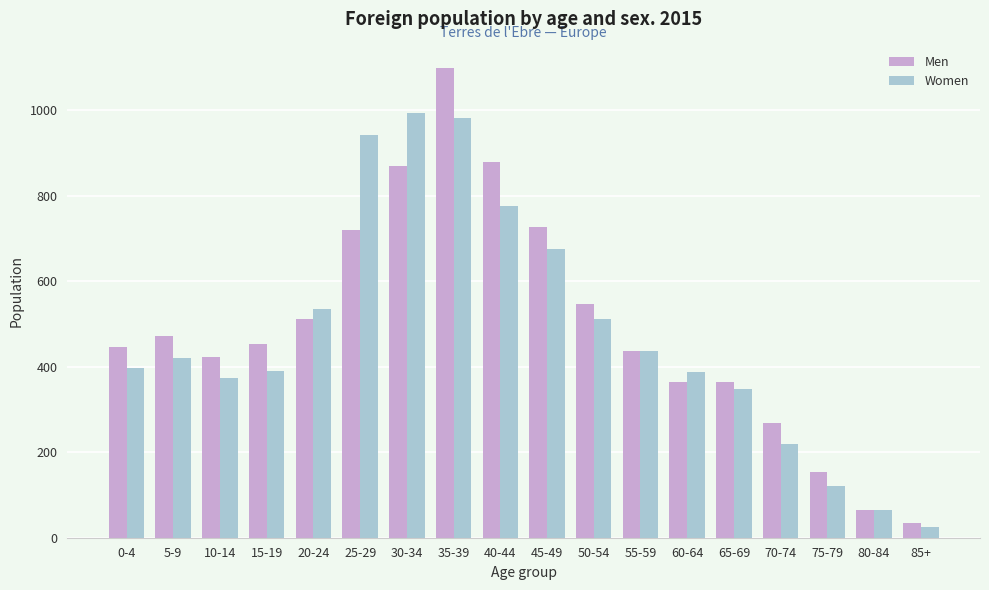

At which label is Men closest to 566?

50-54